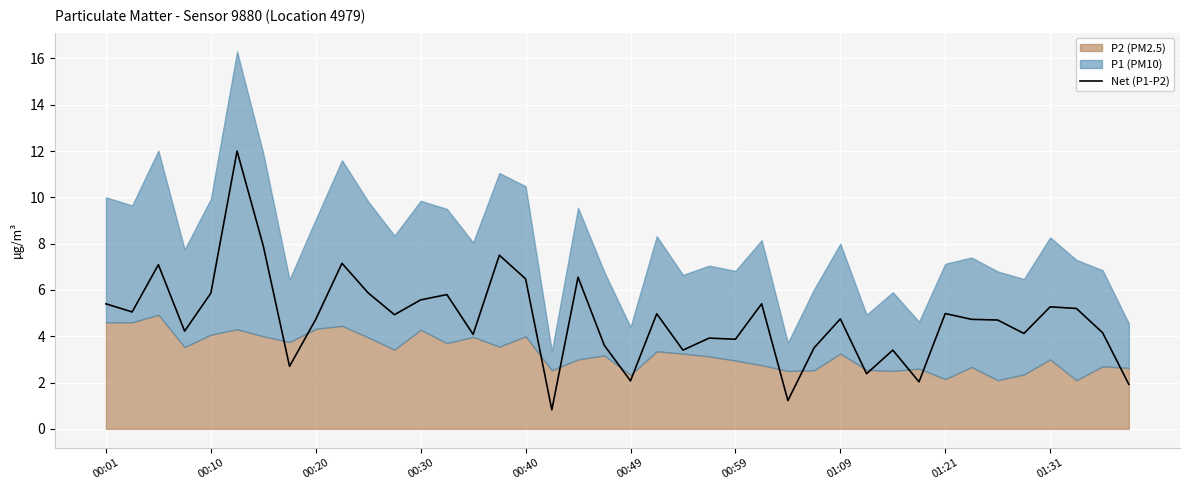

True or false: Net (P1-P2) has a value of 3.1 at 00:49.

False